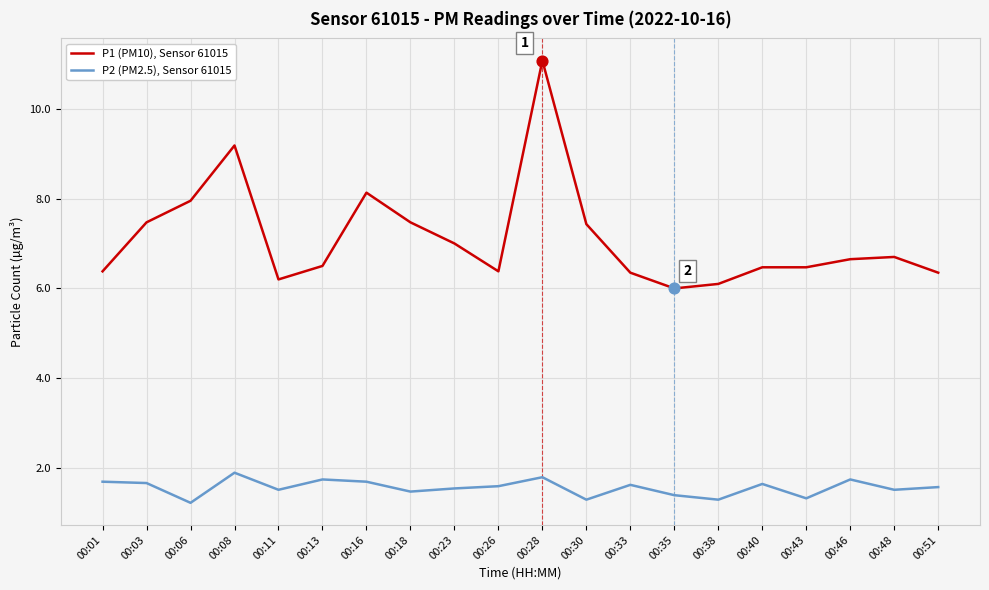

Is the value of P2 (PM2.5), Sensor 61015 at 00:35 greater than the value of P1 (PM10), Sensor 61015 at 00:35?

No